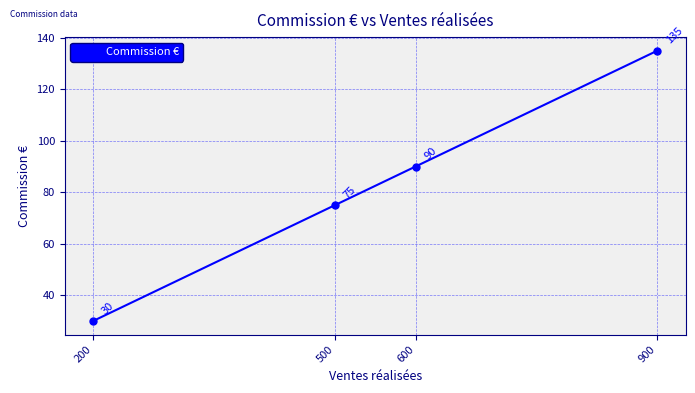

Which label corresponds to the smallest value in the chart?

200